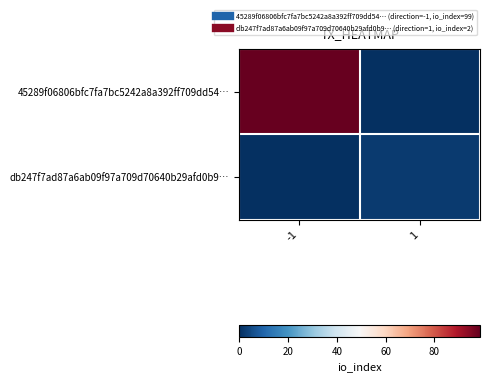

Which label corresponds to the largest value in the chart?

-1